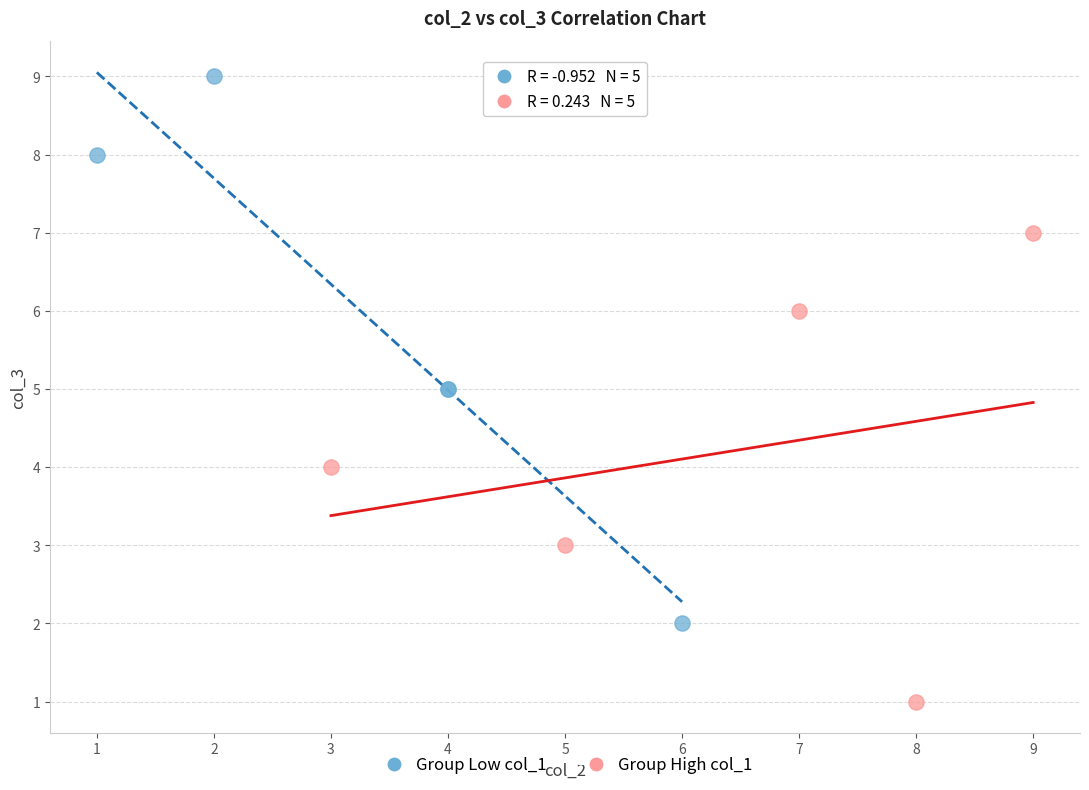

Which series contains the lowest Y value?

Group High col_1